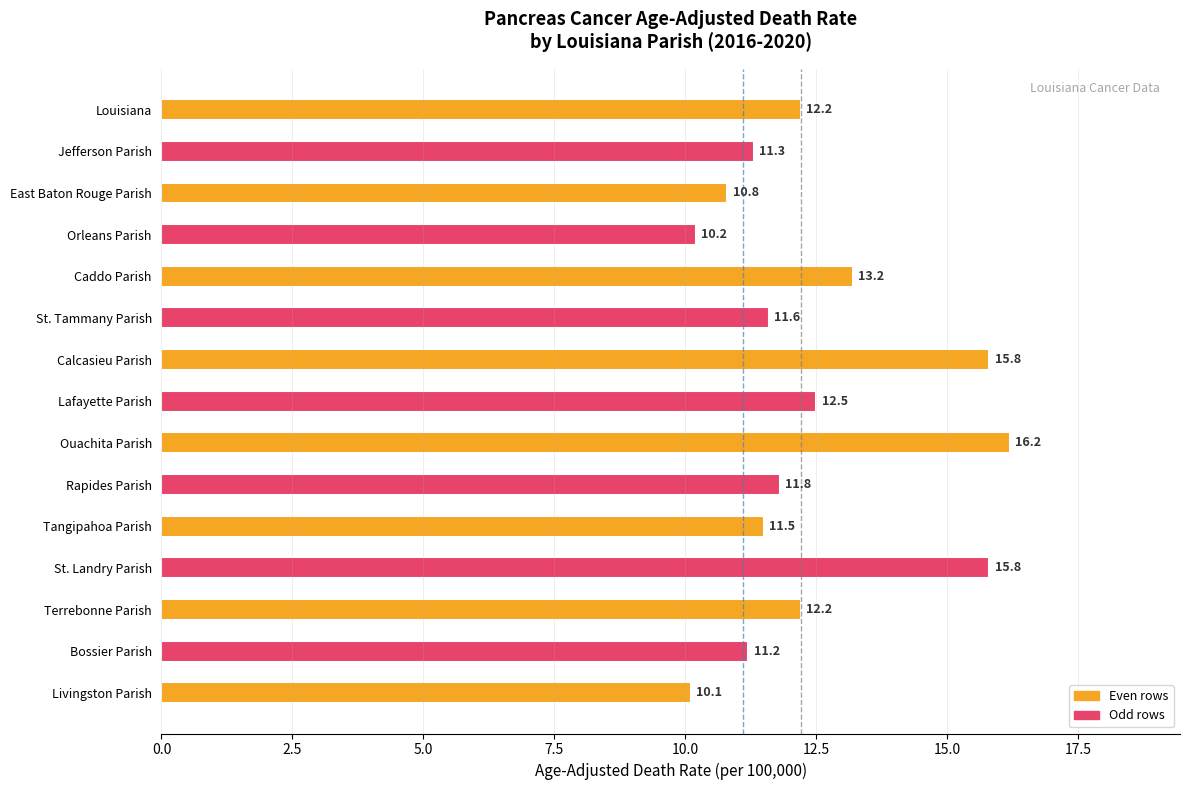

The chart shows a value of 8.2 at Calcasieu Parish. True or false?

False